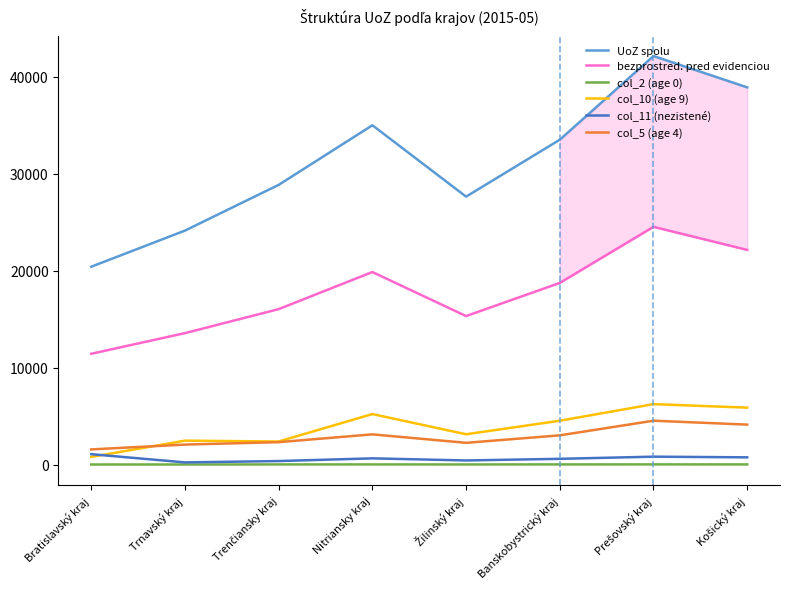

True or false: bezprostred. pred evidenciou and col_2 (age 0) intersect in this chart.

False